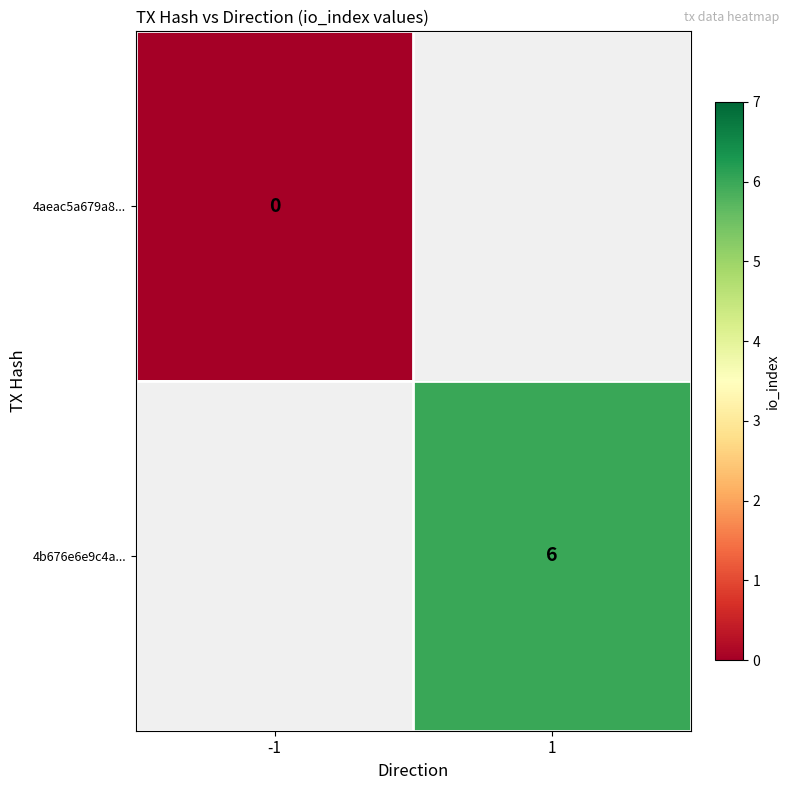

True or false: 4b676e6e9c4a... has a value of 6 at 1.

True